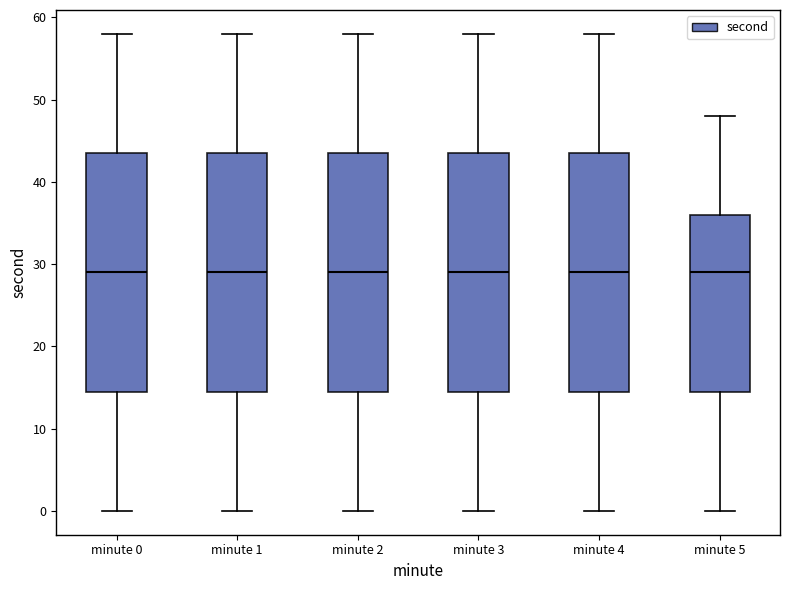

Reading left to right, transcribe this box plot: for each box, give where its median line is, the range the box spans, and where its two whiskers end, as read against the y-axis. The values are not printed on the chart, so give them approximately, as read against the axis.

minute 0: median 29, box 15 to 44, whiskers 0 to 58
minute 1: median 29, box 15 to 44, whiskers 0 to 58
minute 2: median 29, box 15 to 44, whiskers 0 to 58
minute 3: median 29, box 15 to 44, whiskers 0 to 58
minute 4: median 29, box 15 to 44, whiskers 0 to 58
minute 5: median 29, box 15 to 36, whiskers 0 to 48